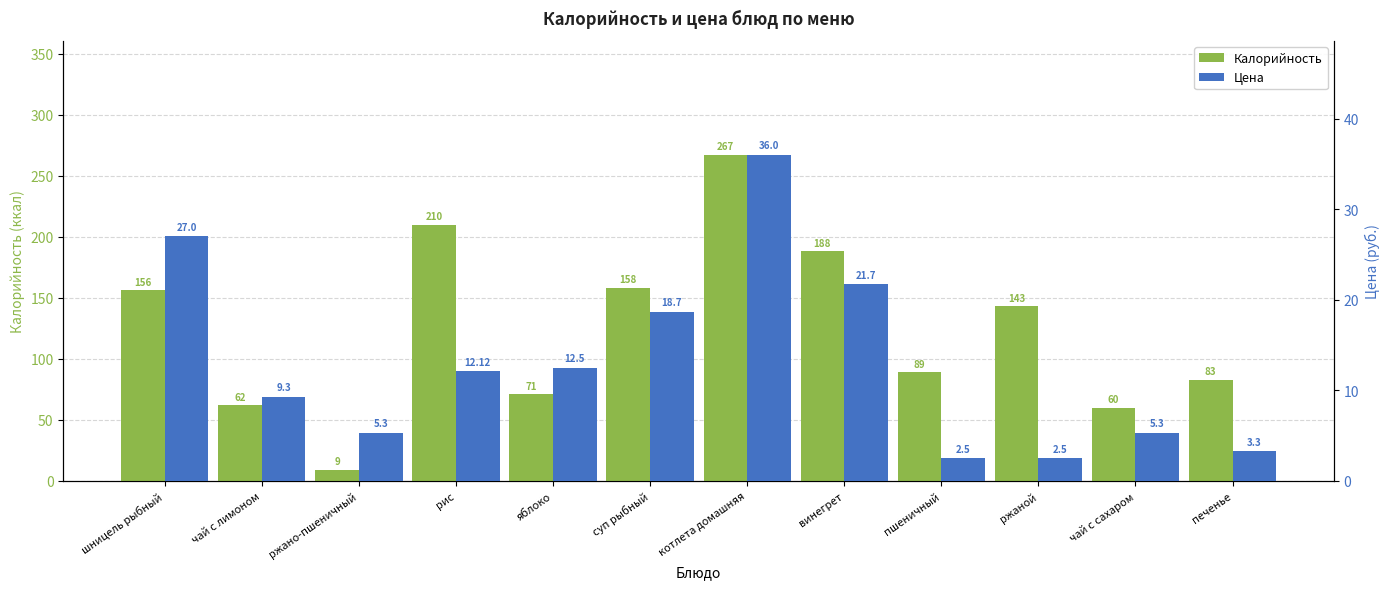

The value of Калорийность at ржано-пшеничный is 9.0. True or false?

True